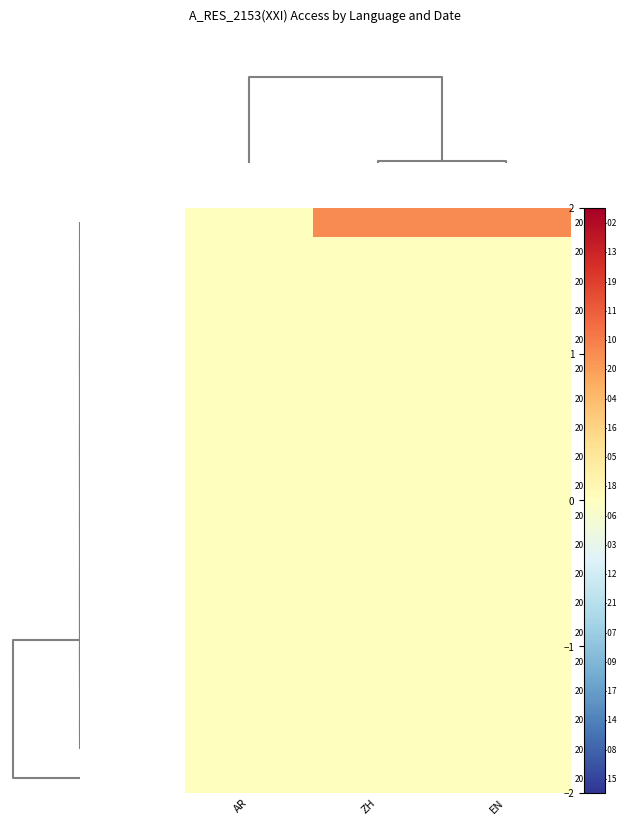

Reading left to right, extract all data points from this chart.

2018-10-02: AR=0	ZH=1	EN=1
2018-10-13: AR=0	ZH=0	EN=0
2018-10-19: AR=0	ZH=0	EN=0
2018-10-11: AR=0	ZH=0	EN=0
2018-10-10: AR=0	ZH=0	EN=0
2018-10-20: AR=0	ZH=0	EN=0
2018-10-04: AR=0	ZH=0	EN=0
2018-10-16: AR=0	ZH=0	EN=0
2018-10-05: AR=0	ZH=0	EN=0
2018-10-18: AR=0	ZH=0	EN=0
2018-10-06: AR=0	ZH=0	EN=0
2018-10-03: AR=0	ZH=0	EN=0
2018-10-12: AR=0	ZH=0	EN=0
2018-10-21: AR=0	ZH=0	EN=0
2018-10-07: AR=0	ZH=0	EN=0
2018-10-09: AR=0	ZH=0	EN=0
2018-10-17: AR=0	ZH=0	EN=0
2018-10-14: AR=0	ZH=0	EN=0
2018-10-08: AR=0	ZH=0	EN=0
2018-10-15: AR=0	ZH=0	EN=0